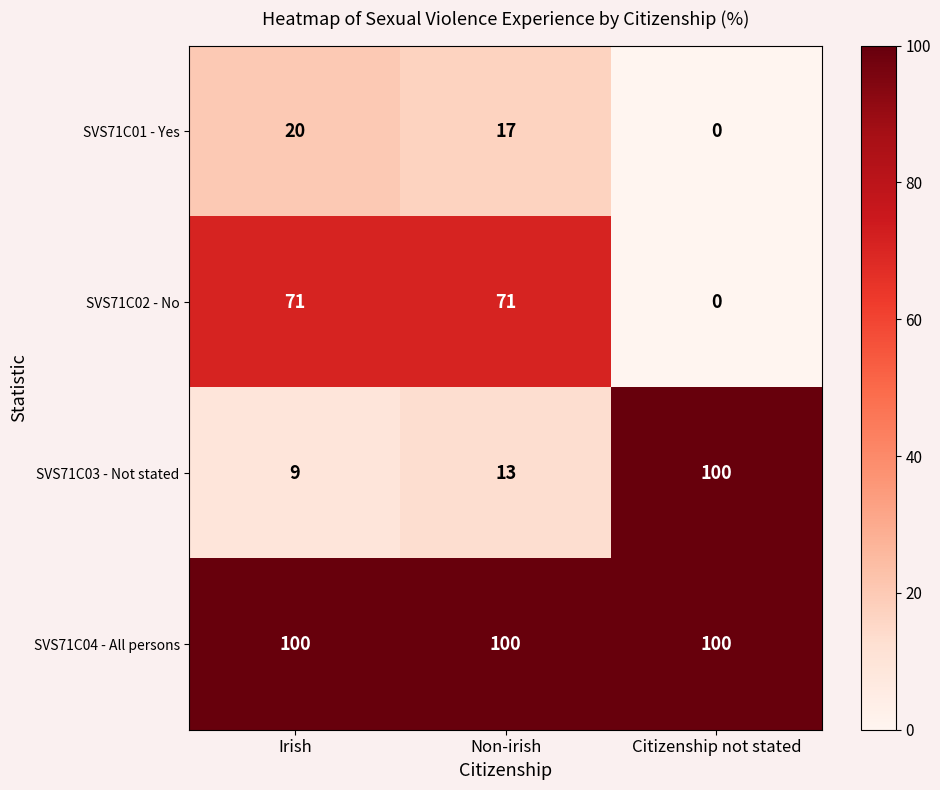

What is the maximum value shown in the chart?

100